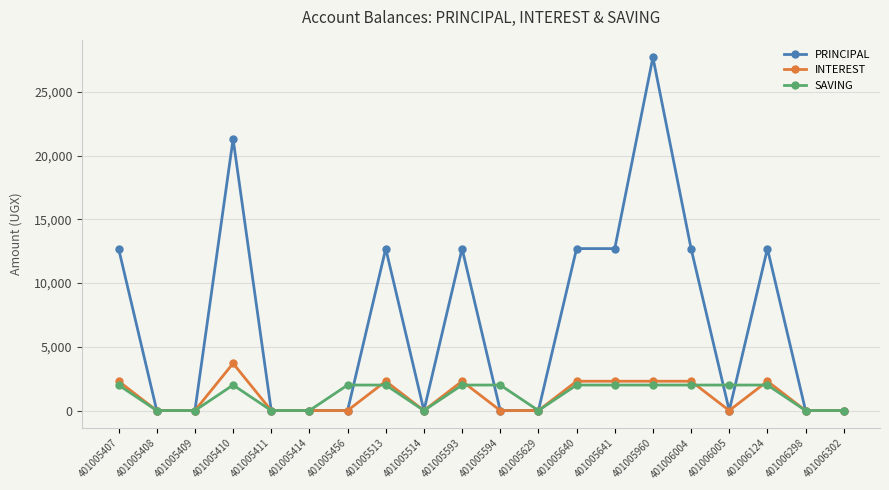

Reading left to right, what are all the values shown in this chart?

PRINCIPAL: 12700	0	0	21300	0	0	0	12700	0	12700	0	0	12700	12700	27700	12700	0	12700	0	0
INTEREST: 2300	0	0	3700	0	0	0	2300	0	2300	0	0	2300	2300	2300	2300	0	2300	0	0
SAVING: 2000	0	0	2000	0	0	2000	2000	0	2000	2000	0	2000	2000	2000	2000	2000	2000	0	0